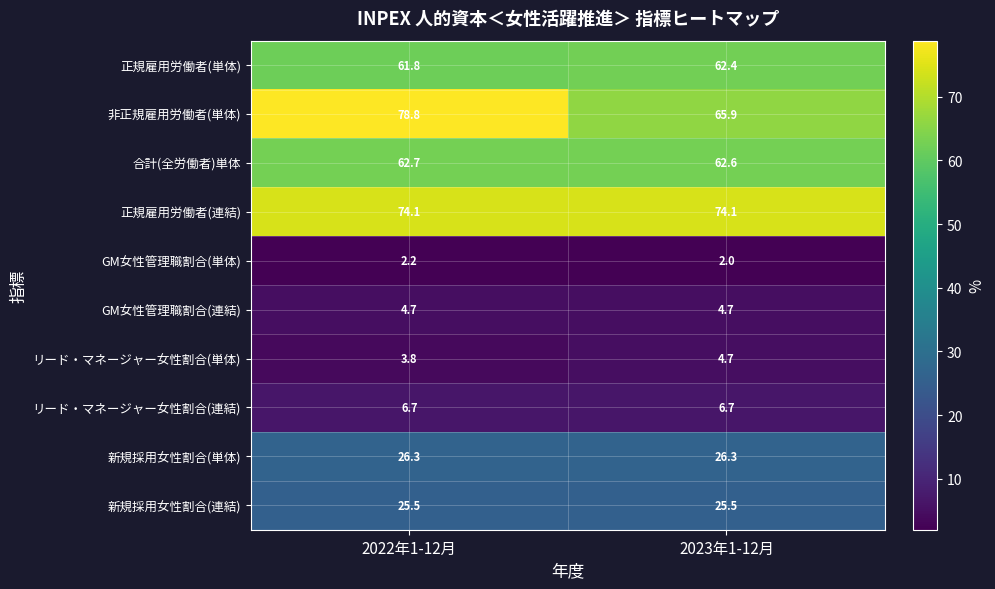

What is the sum of all 非正規雇用労働者(単体) values?

144.7